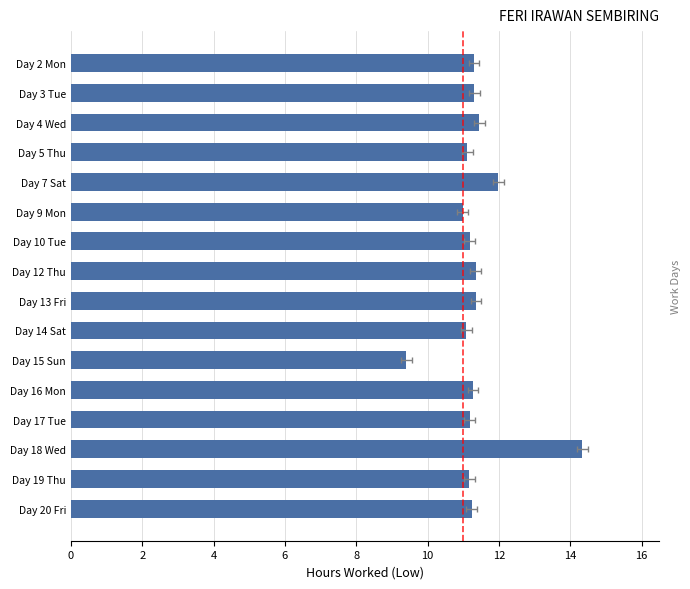

Reading left to right, transcribe all the data shown in this chart.

11.3	11.3	11.4	11.1	12.0	11.0	11.2	11.3	11.4	11.1	9.4	11.3	11.2	14.3	11.2	11.2